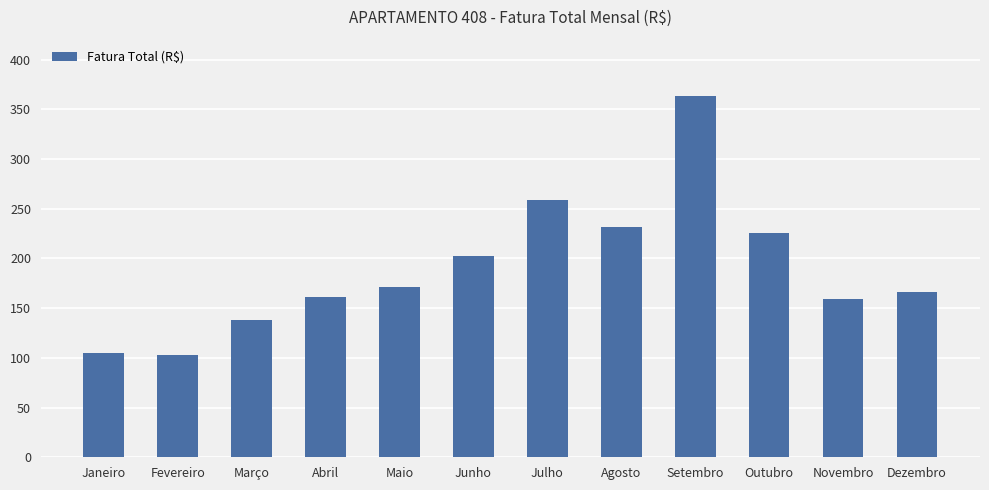

At which label is the value closest to 233?

Agosto